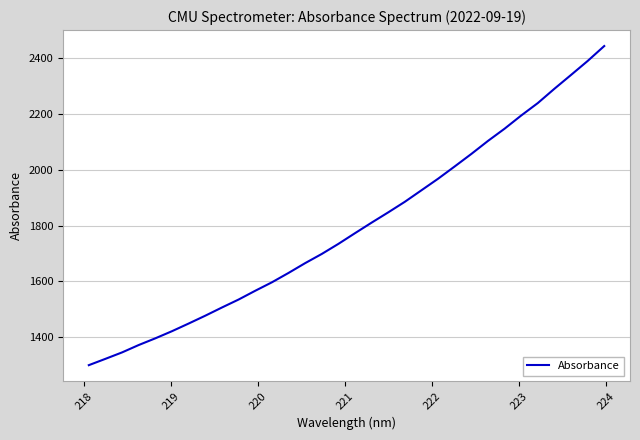

What is the difference between the maximum and minimum values?

1144.6